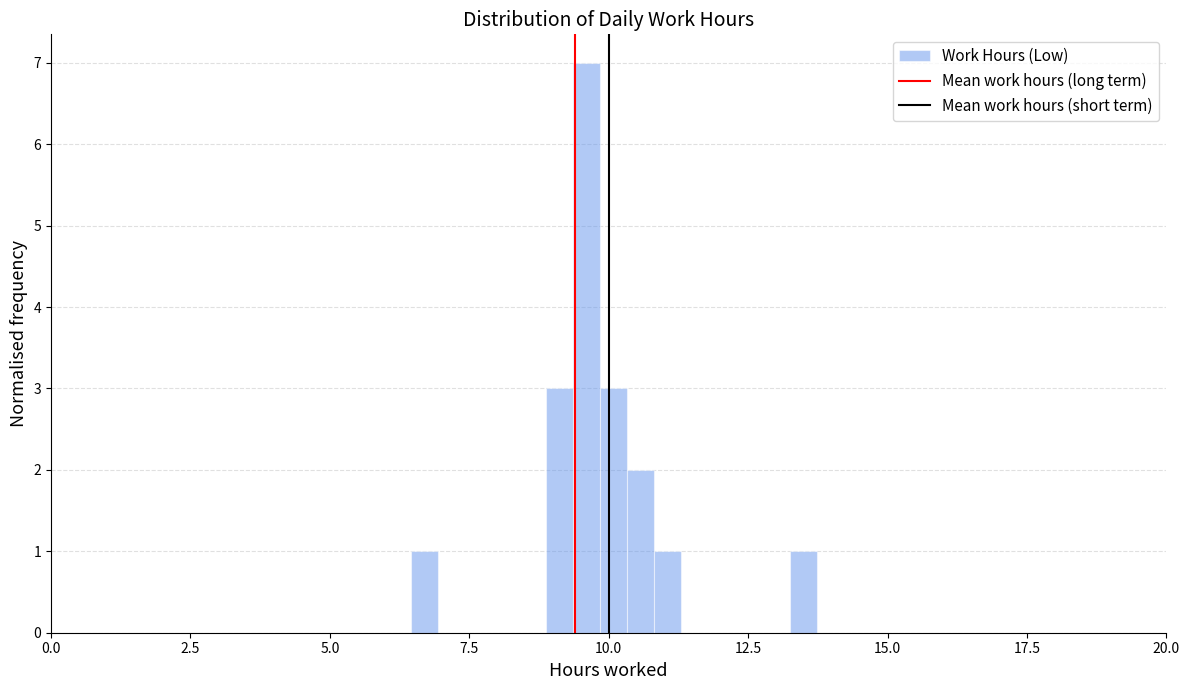

Read against the x-axis, roughly where is the centre of the tallest bar?

9.5